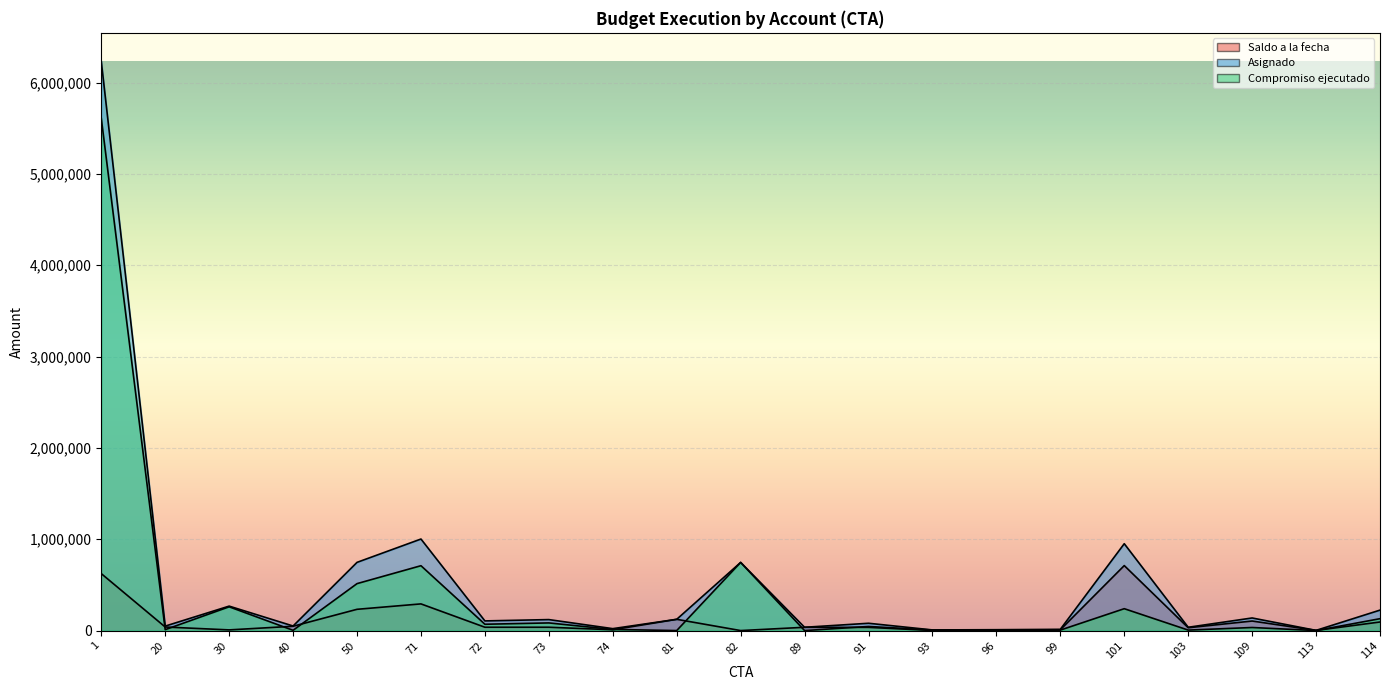

Rank the series at 93 from highest to lowest value.

Asignado, Compromiso ejecutado, Saldo a la fecha